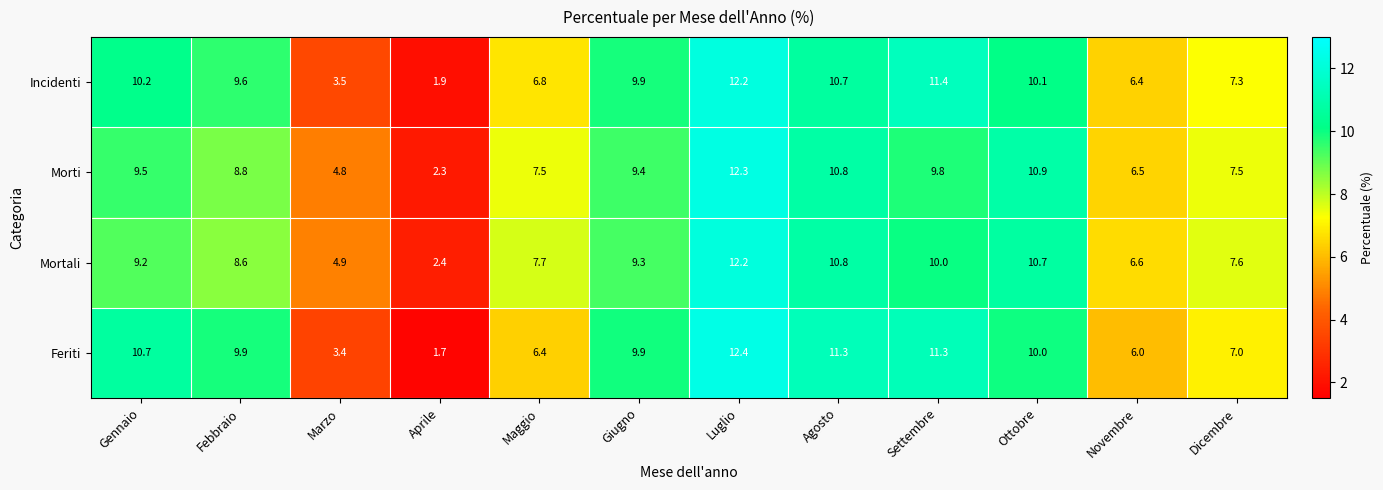

How many data points in Mortali are less than 9?

6